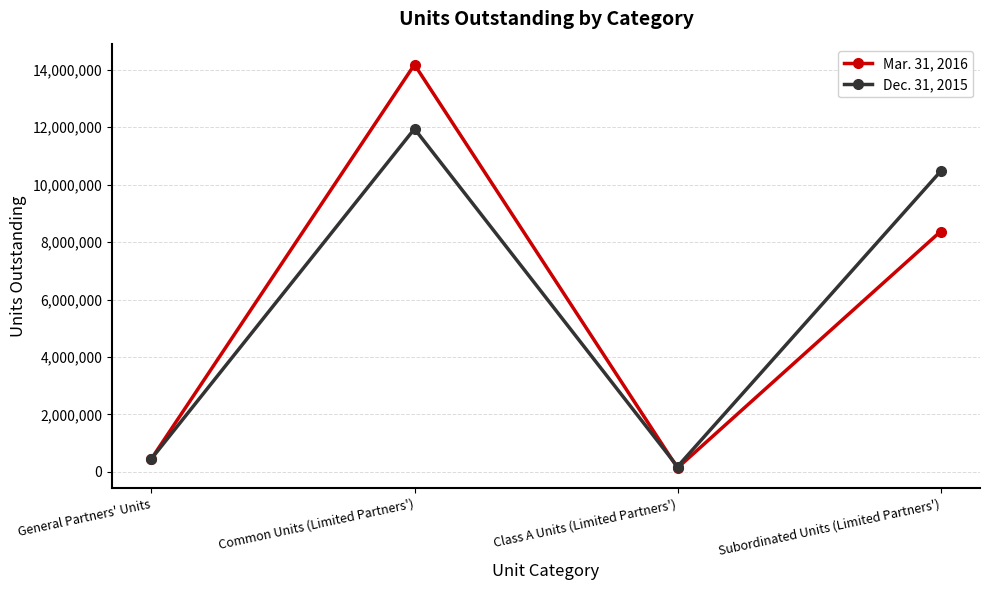

Which series has the widest spread of values?

Mar. 31, 2016